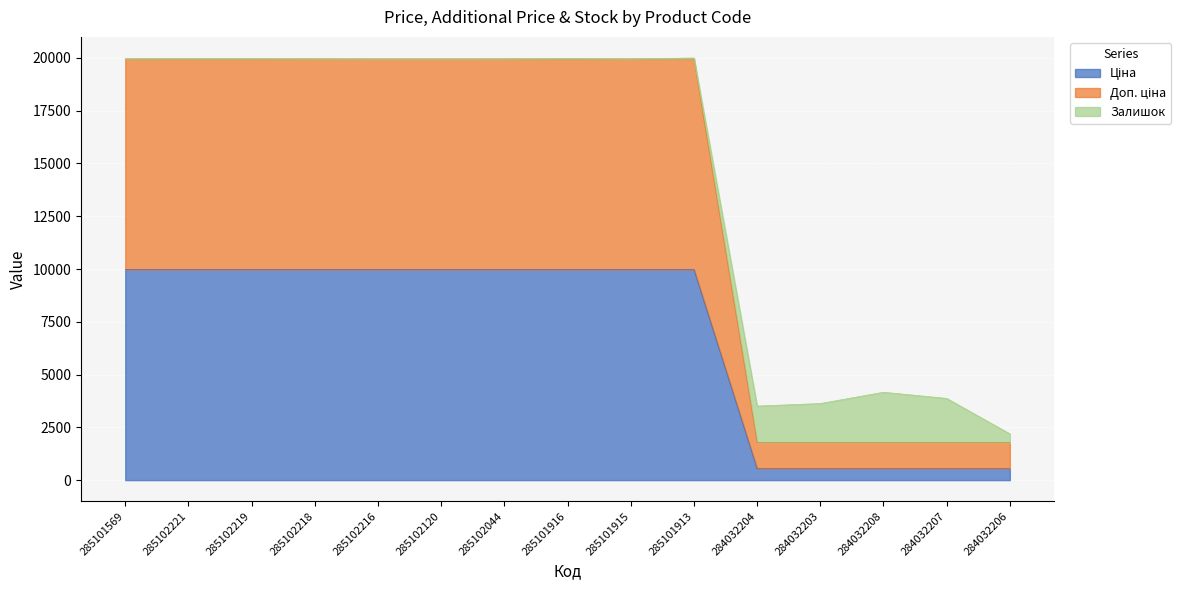

What is the total value across all series at 284032203?

3628.4